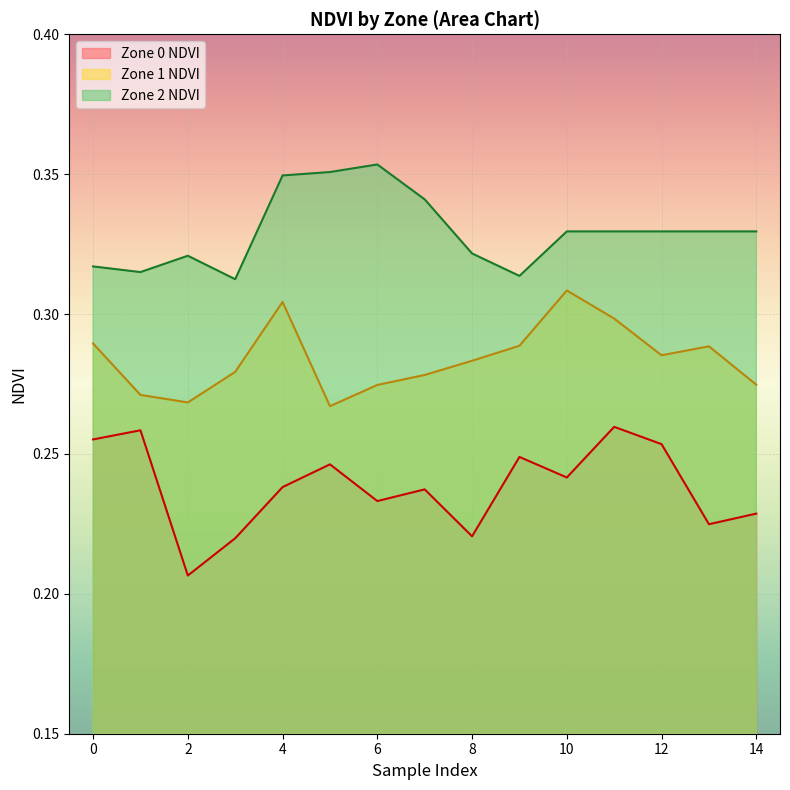

How many data points does each series have?

15